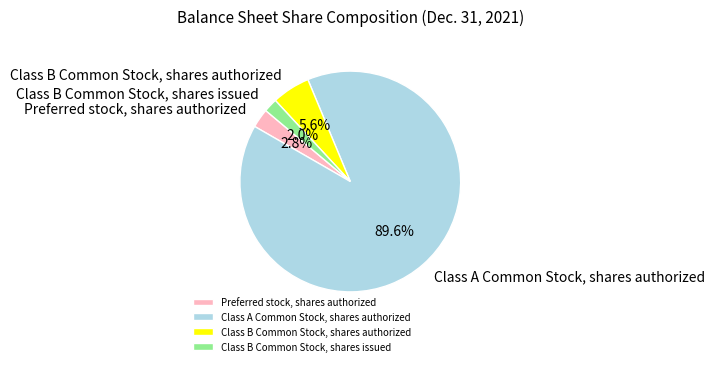

Which has a higher value, Preferred stock, shares authorized or Class A Common Stock, shares authorized?

Class A Common Stock, shares authorized